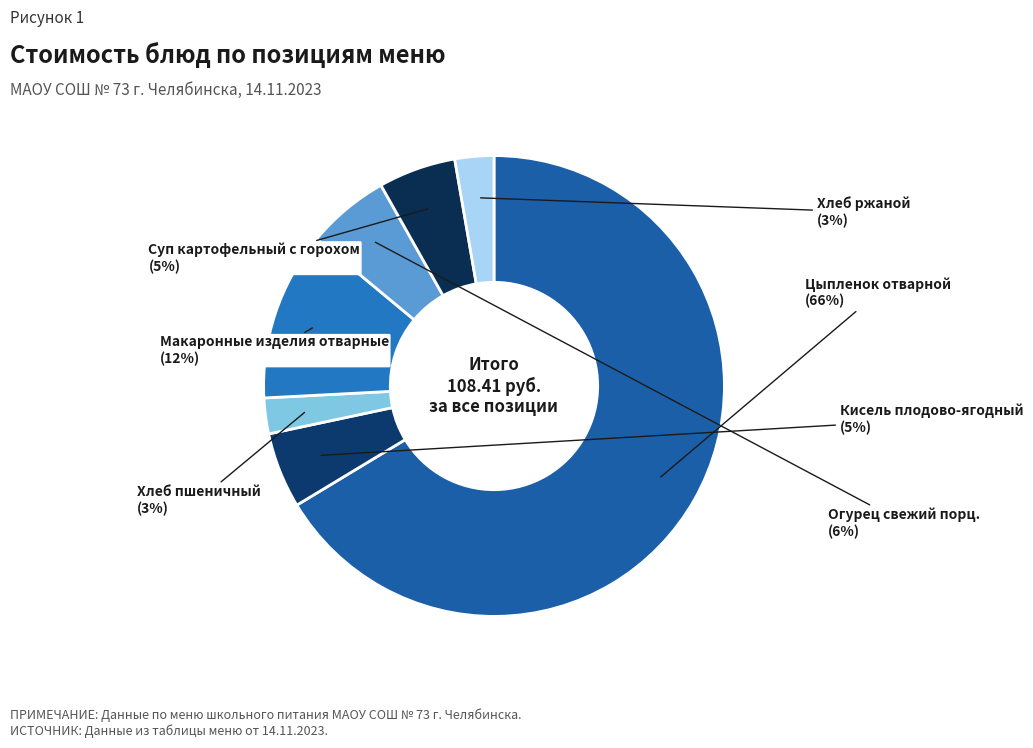

Count the number of slices in the pie.

7